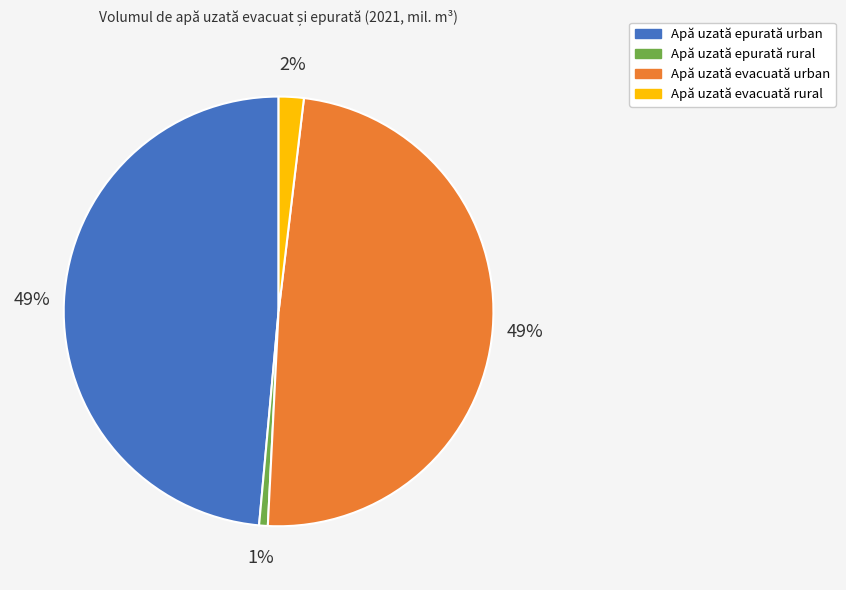

Does Apă uzată epurată urban account for over 50% of the chart?

No